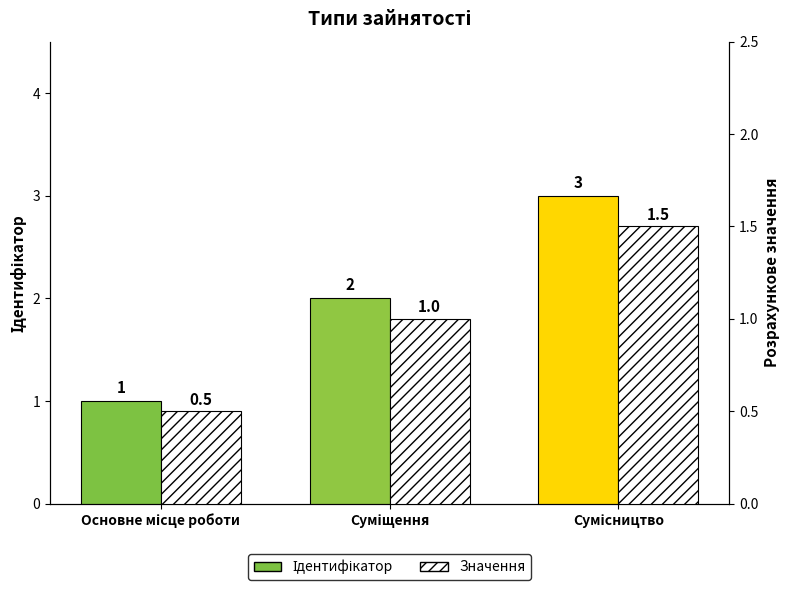

Is it true that Значення equals 1.5 at Сумісництво?

True